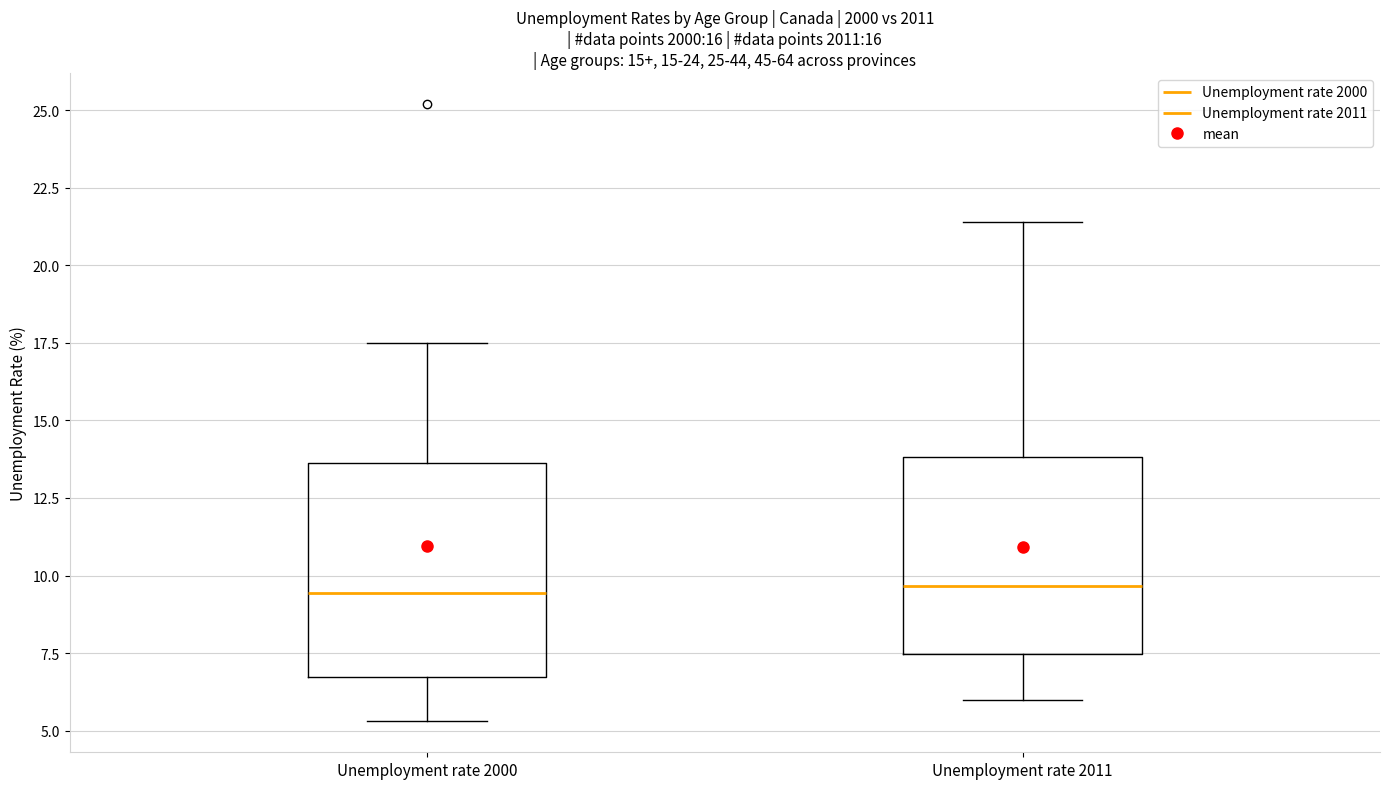

Where does the lower whisker of the box for Unemployment rate 2000 end on the y-axis? The values are not printed on the chart, so give them approximately, as read against the axis.

5.5